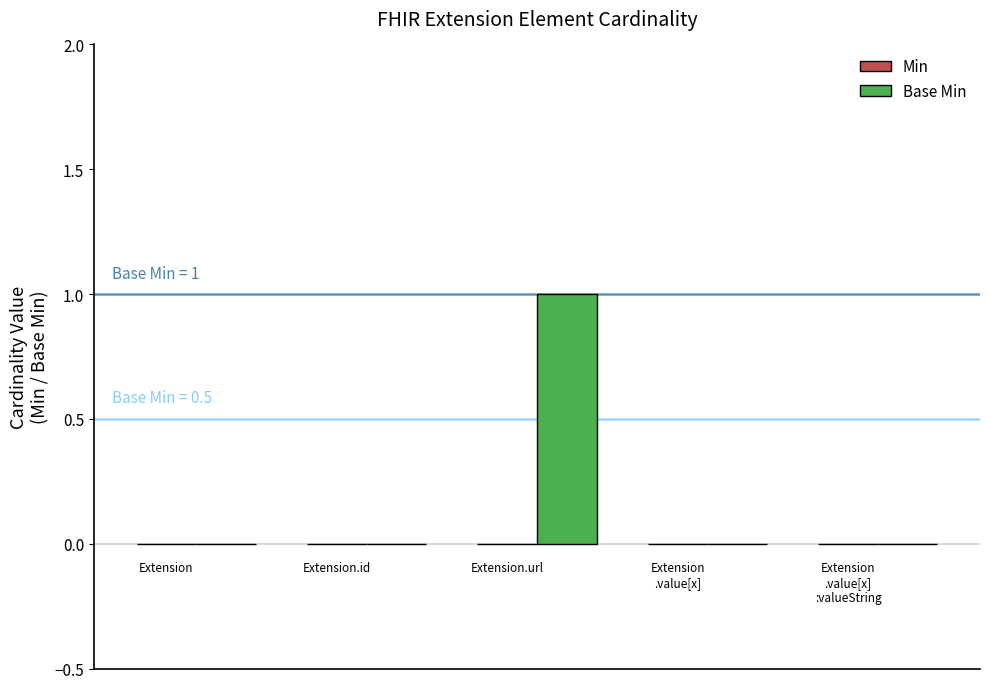

How many series are shown in this chart?

1